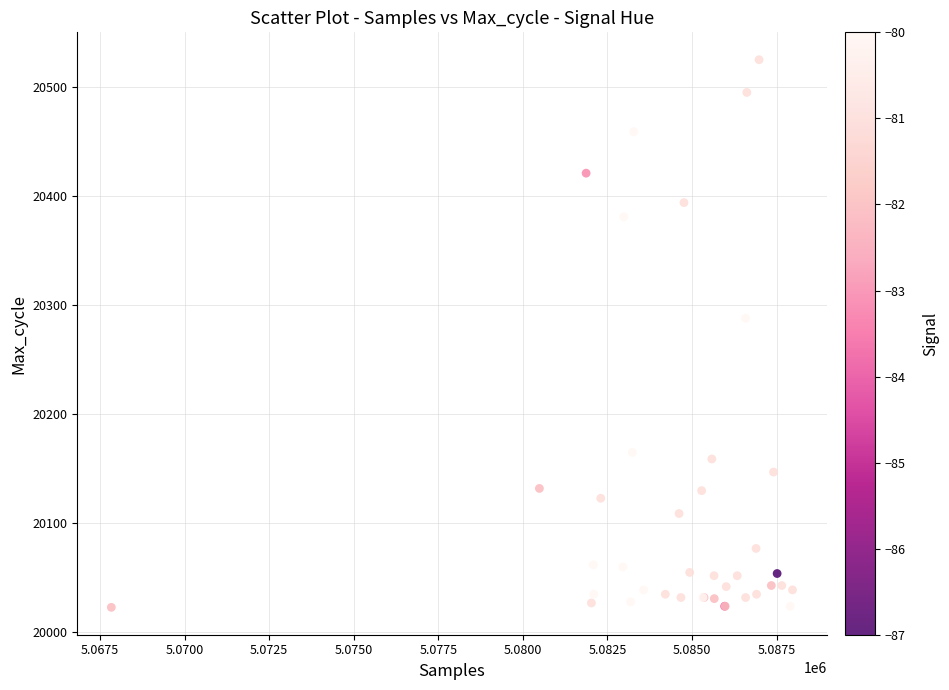

What Y value in the scatter plot is closest to 20274?

20288